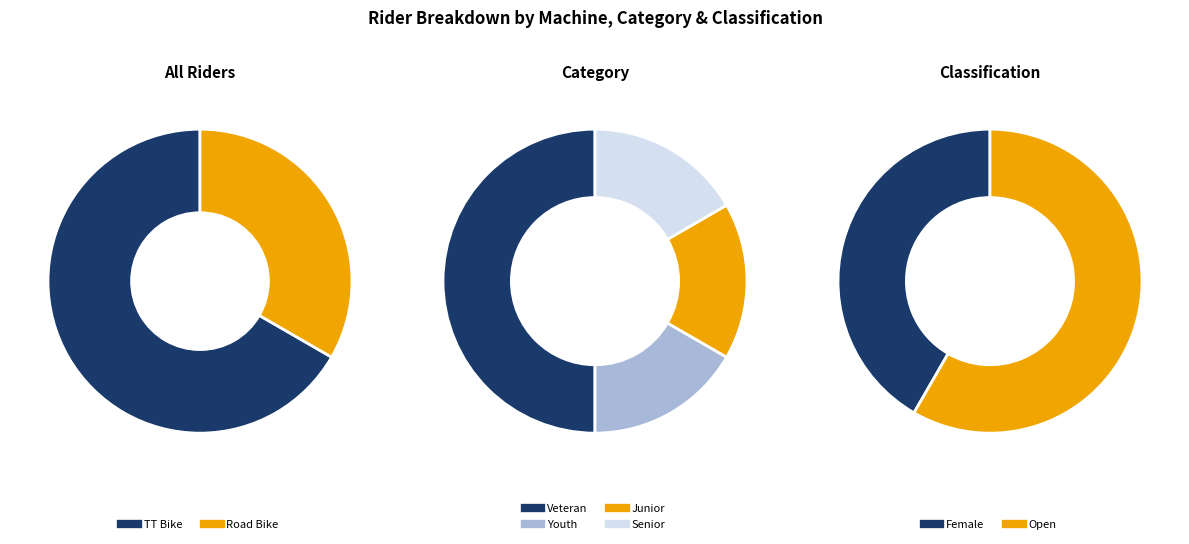

To the nearest percent, what percentage of the pie is Road Bike?

33%